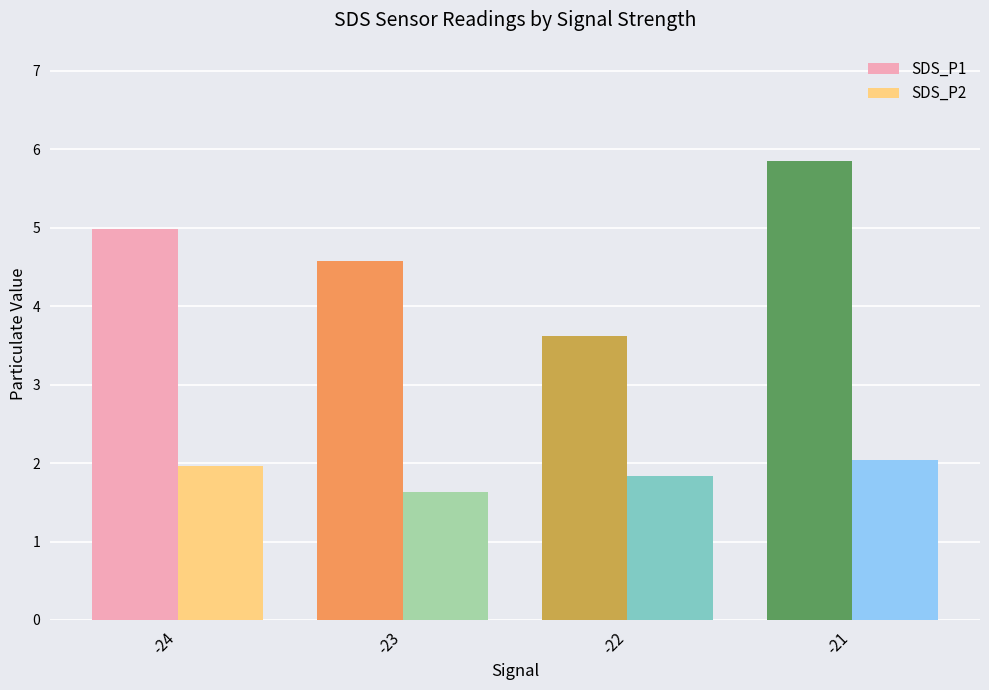

Is it true that SDS_P2 equals 0.7 at -21?

False